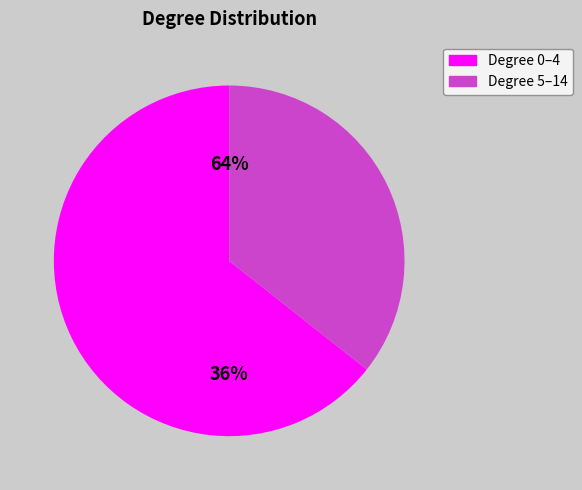

Approximately how many times larger is the value at 14 compared to 1?

0.1